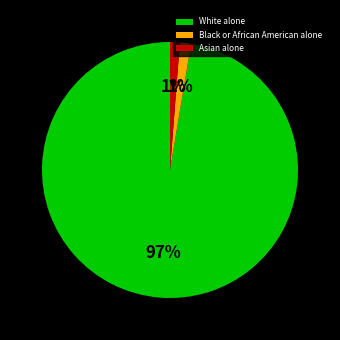

To the nearest percent, what portion does Black or African American alone represent?

1%